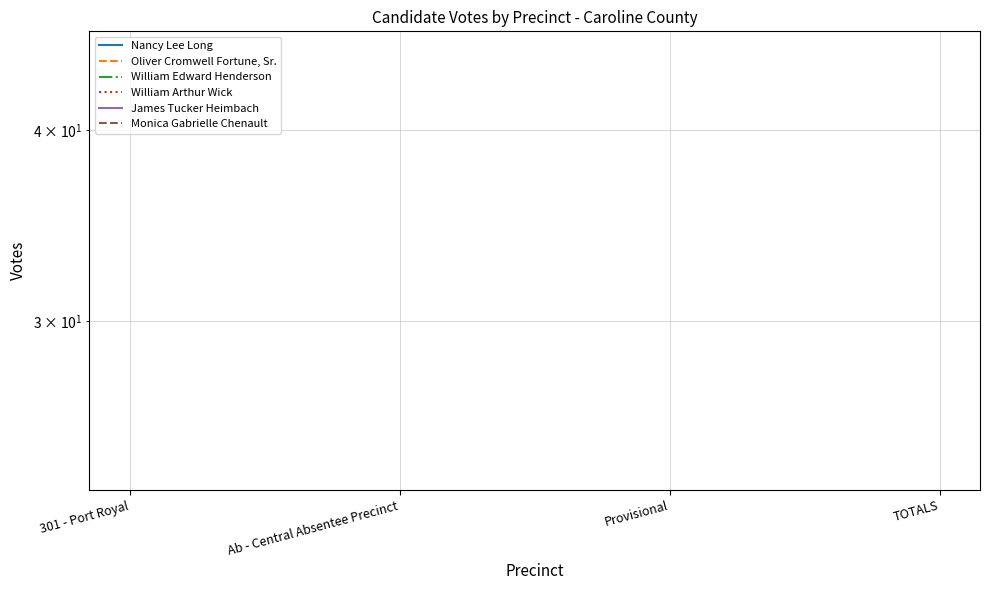

How many values in James Tucker Heimbach are above zero?

2